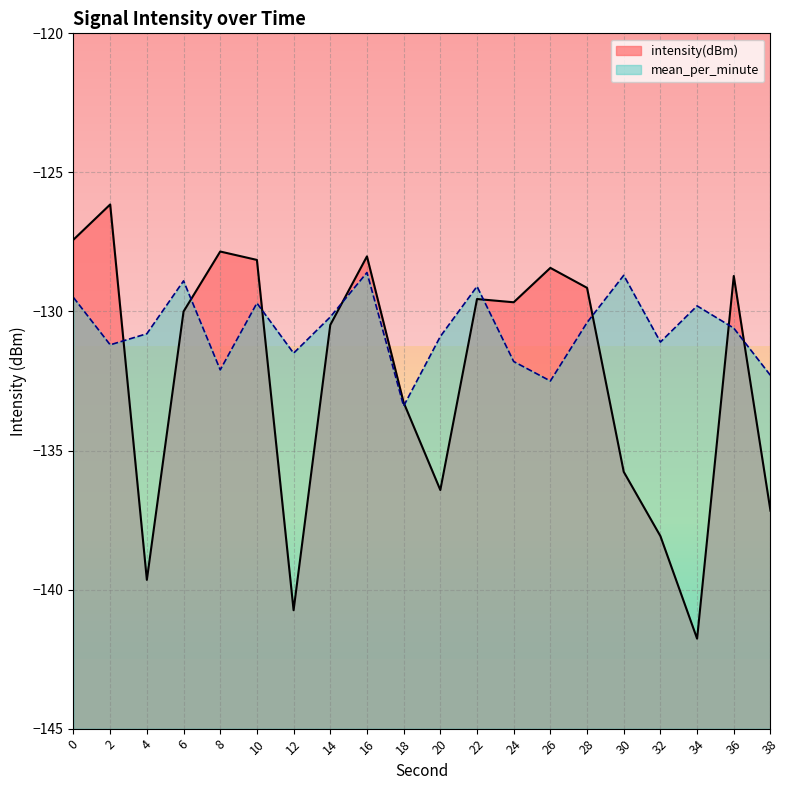

The value of mean_per_minute at 26 is -205.5. True or false?

False